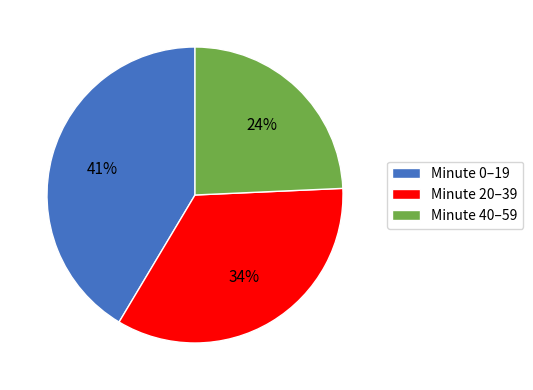

Is there any slice that represents more than half of the pie?

No